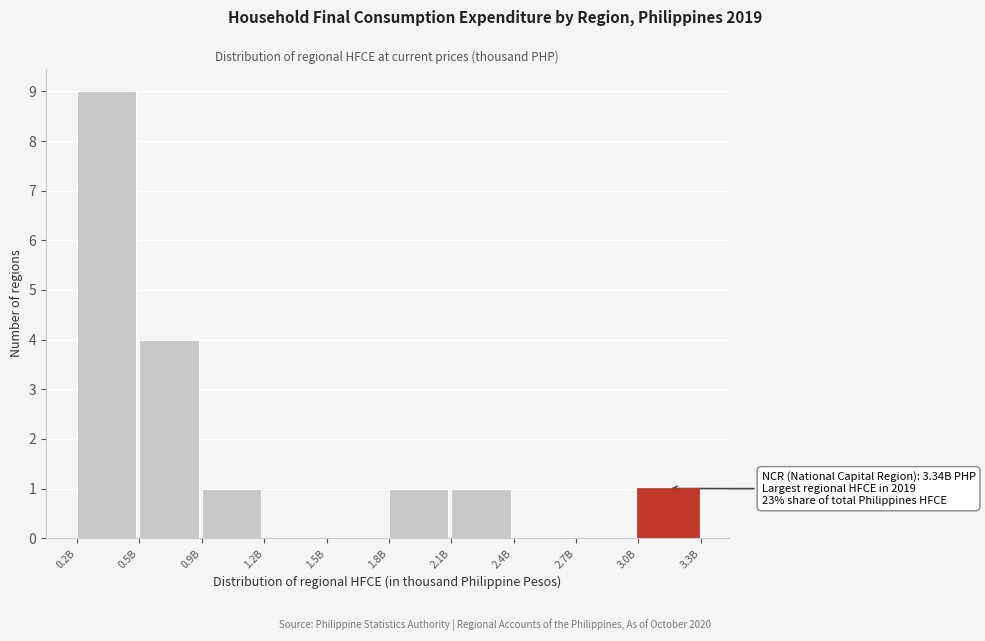

Reading left to right, what are all the values shown in this chart?

0.2B=9	0.5B=4	0.9B=1	1.2B=0	1.5B=0	1.8B=1	2.1B=1	2.4B=0	2.7B=0	3.0B=1